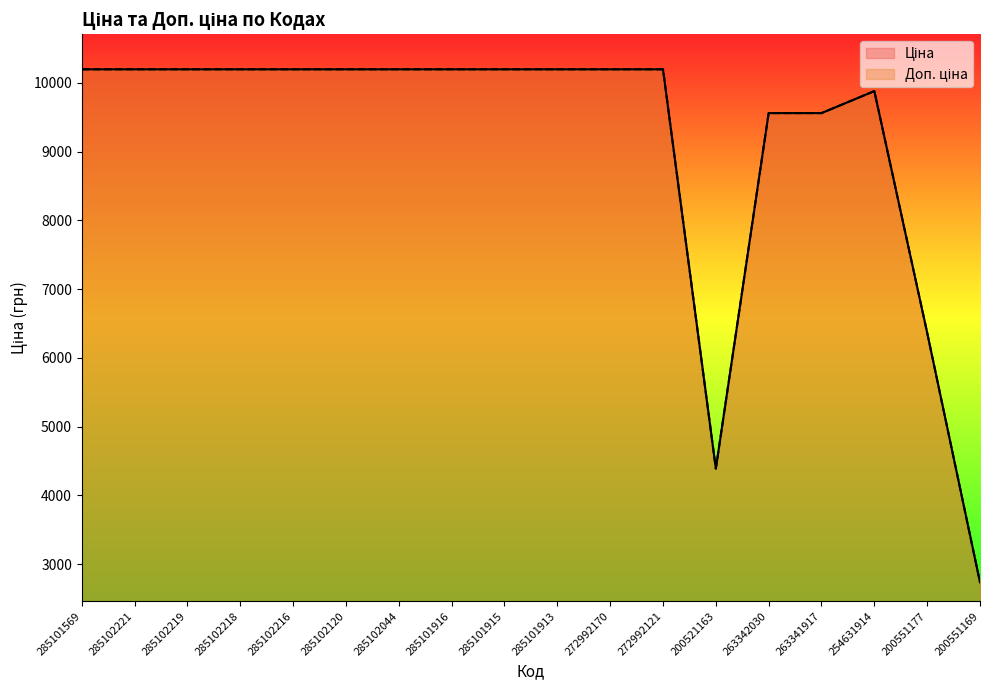

How many interior local peaks does the Доп. ціна series have?

1